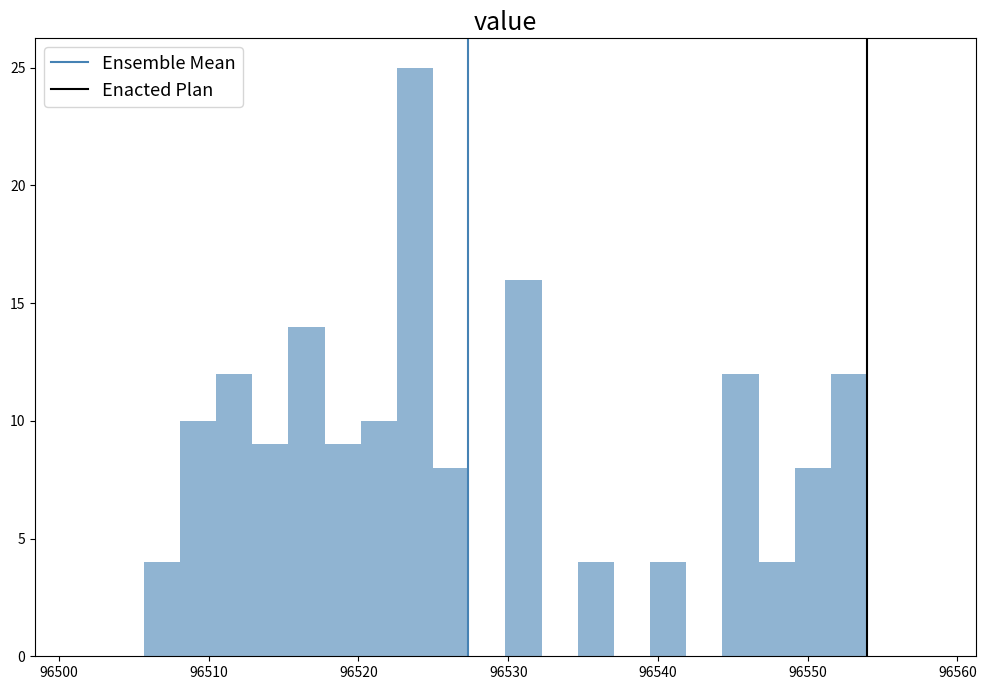

Around what value on the x-axis is the tallest bar? Give the approximate position of its centre, as read against the axis.

96524